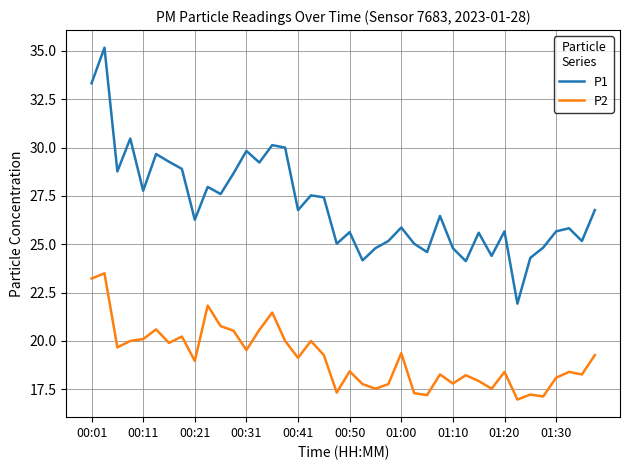

Count the number of data series in this chart.

2